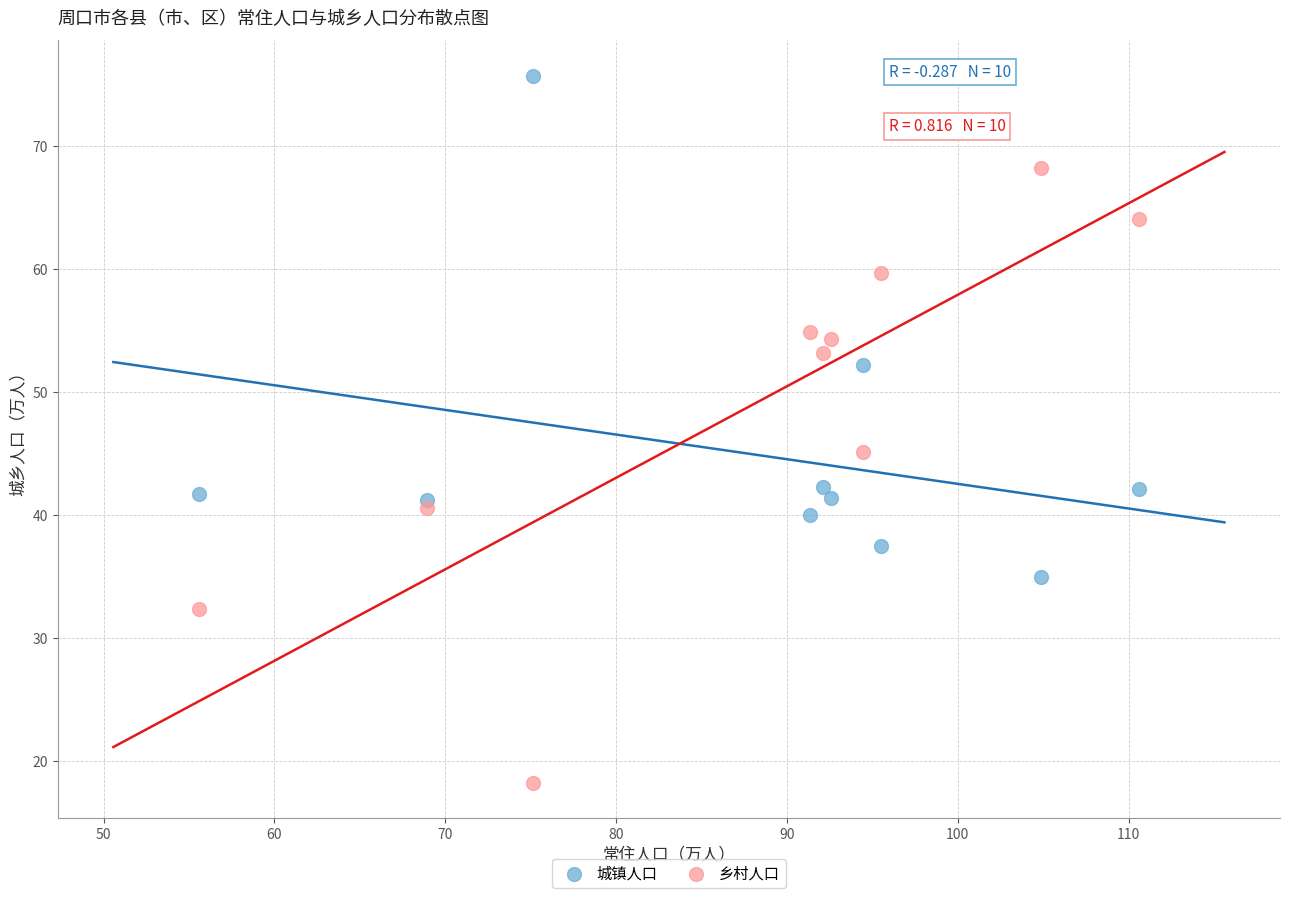

Across all data points, what is the range of X values (max minus min)?

55.0